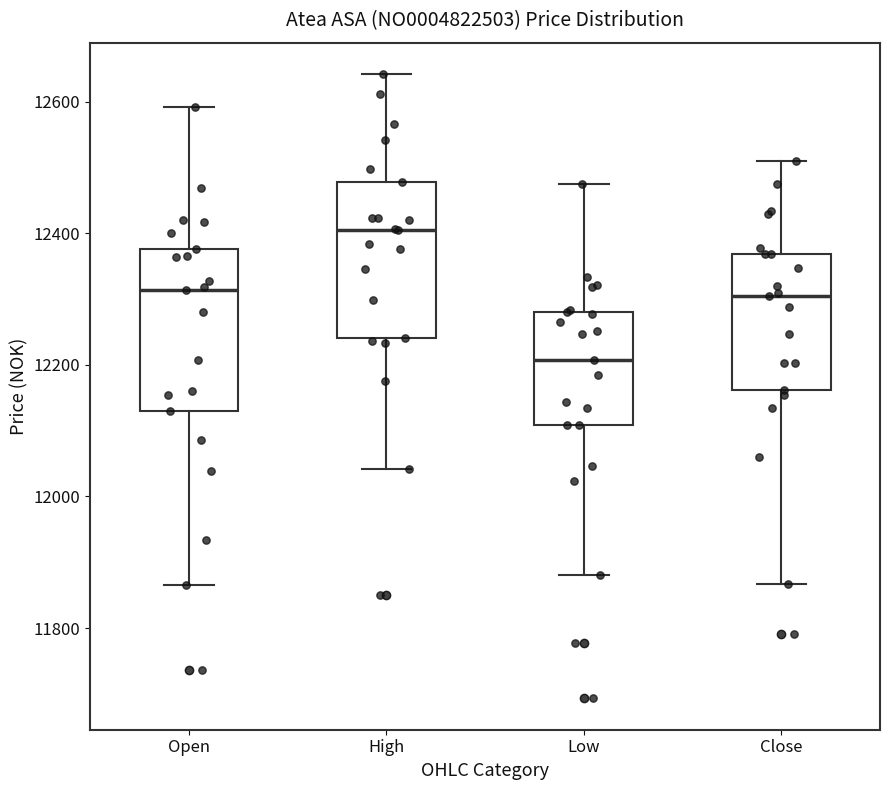

Reading left to right, transcribe this box plot: for each box, give where its median line is, the range the box spans, and where its two whiskers end, as read against the y-axis. The values are not printed on the chart, so give them approximately, as read against the axis.

Open: median 12320, box 12140 to 12380, whiskers 11860 to 12600
High: median 12400, box 12240 to 12480, whiskers 12040 to 12640
Low: median 12200, box 12100 to 12280, whiskers 11880 to 12480
Close: median 12300, box 12160 to 12360, whiskers 11860 to 12500